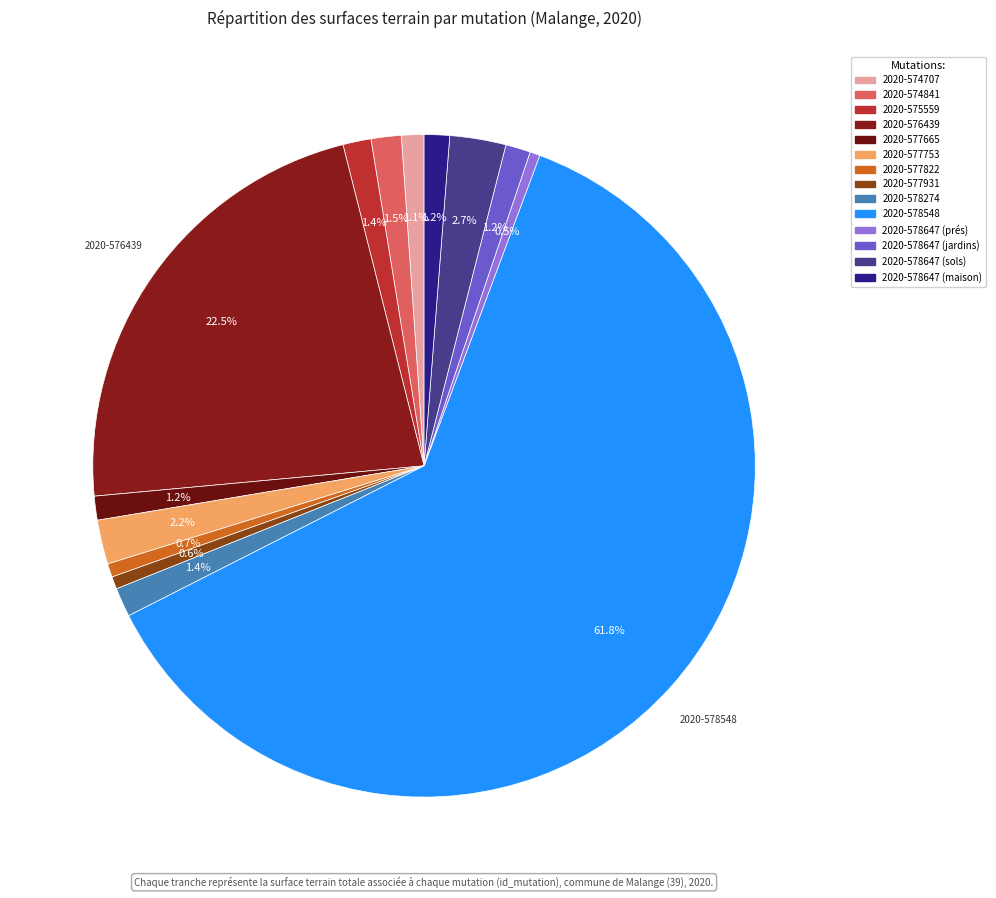

Which has a higher value, 2020-577931 or 2020-576439?

2020-576439